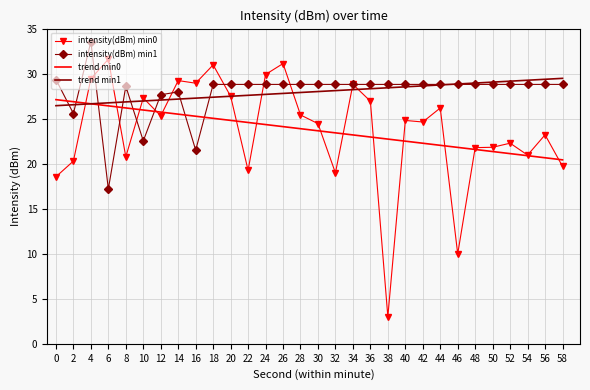

What is the sum of the intensity(dBm) min0 values at 56 and 50?

45.0